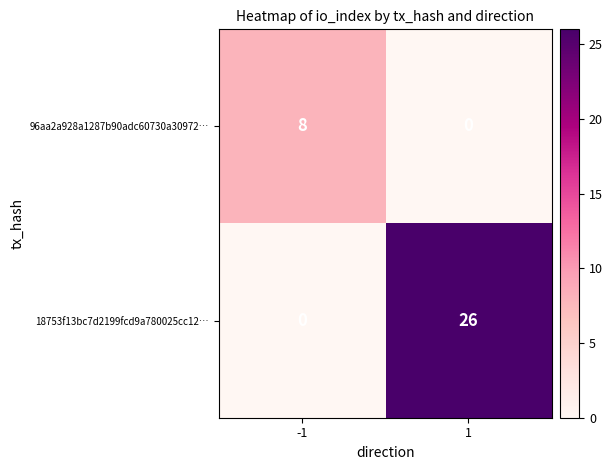

How many values in 96aa2a928a1287b90adc60730a30972… are above zero?

1